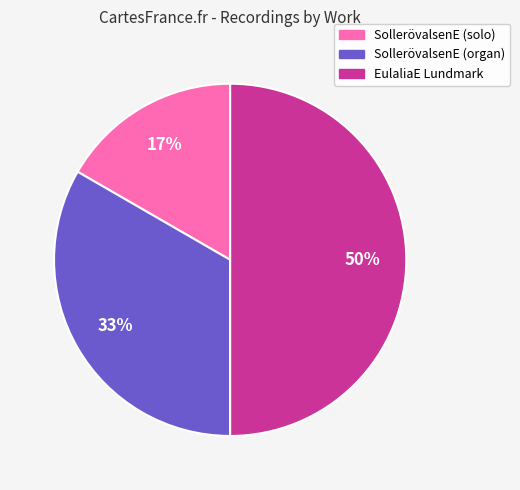

Approximately how many times larger is the value at EulaliaE Lundmark compared to SollerövalsenE (organ)?

1.5